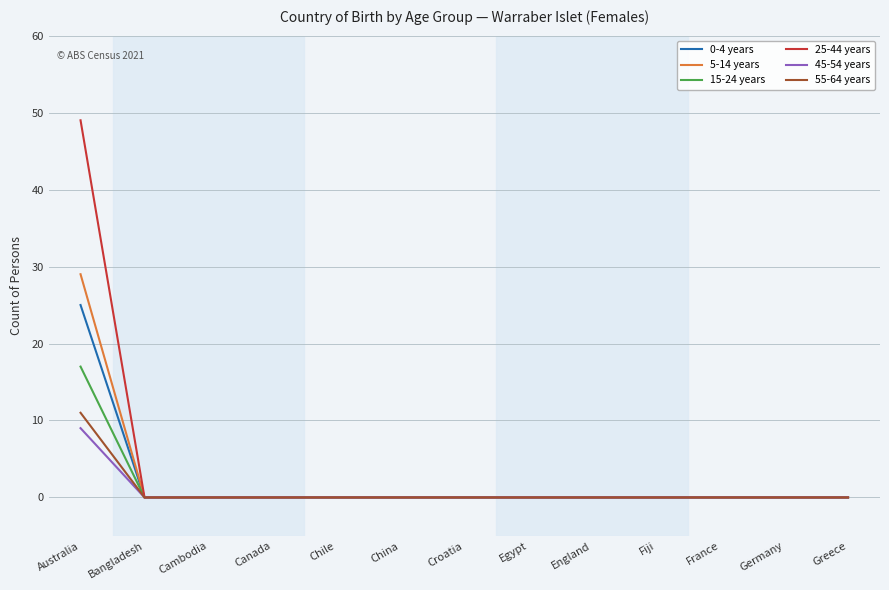

How many distinct data groups are displayed?

6